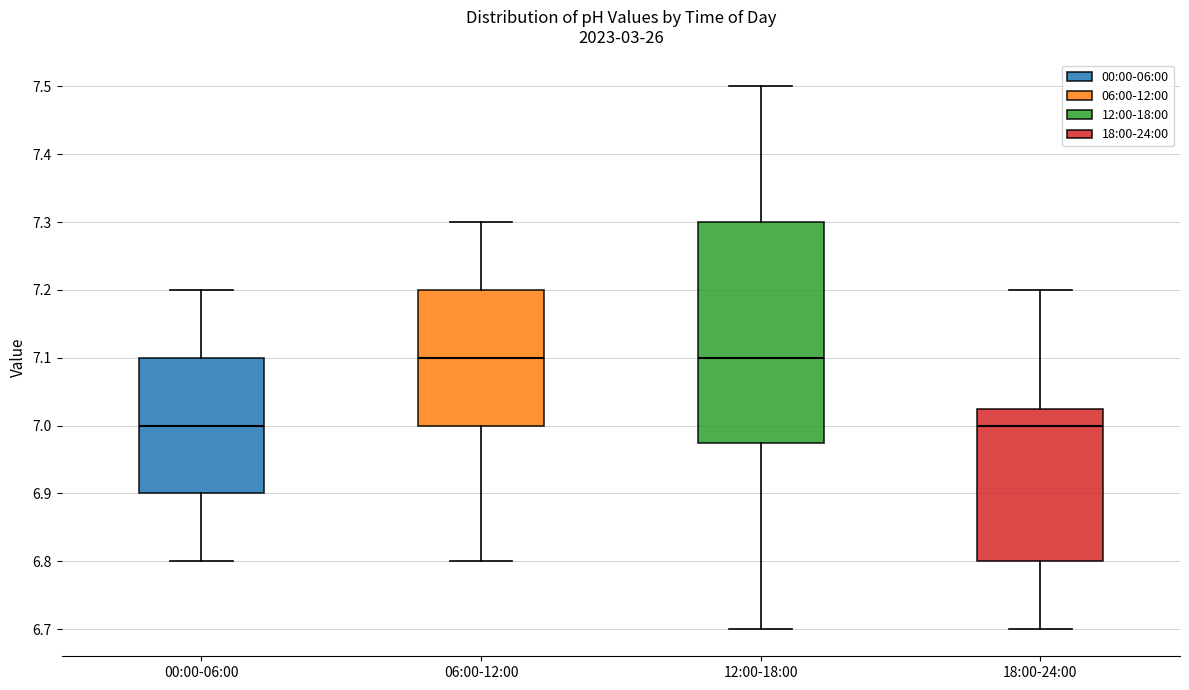

Comparing the boxes themselves (not the whiskers), which one is the tallest?

12:00-18:00